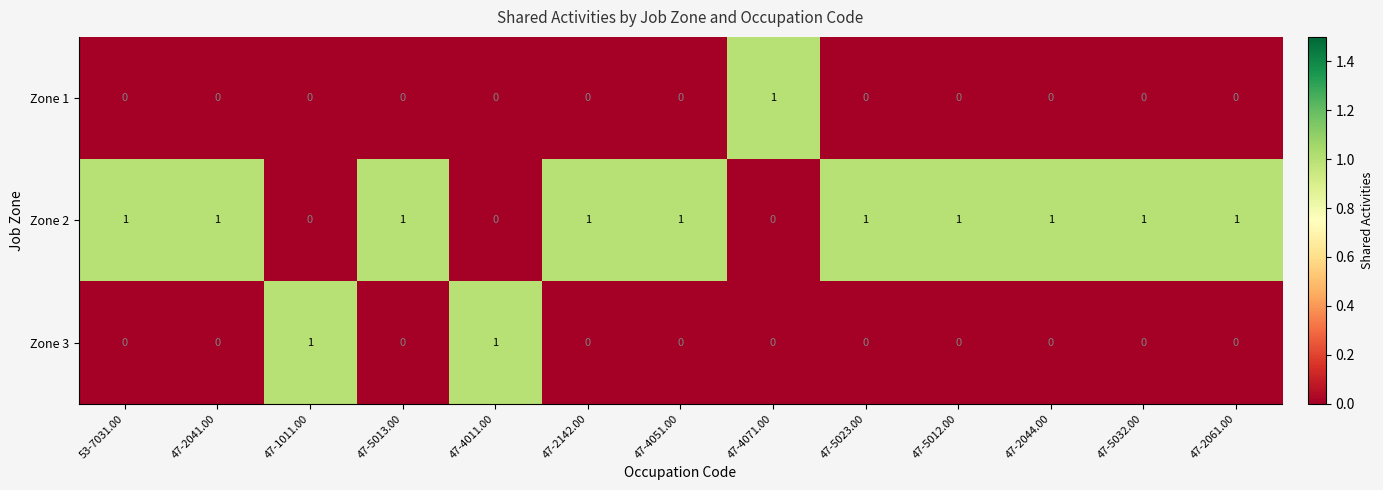

Count the Zone 3 values in the range 0 to 1.

13